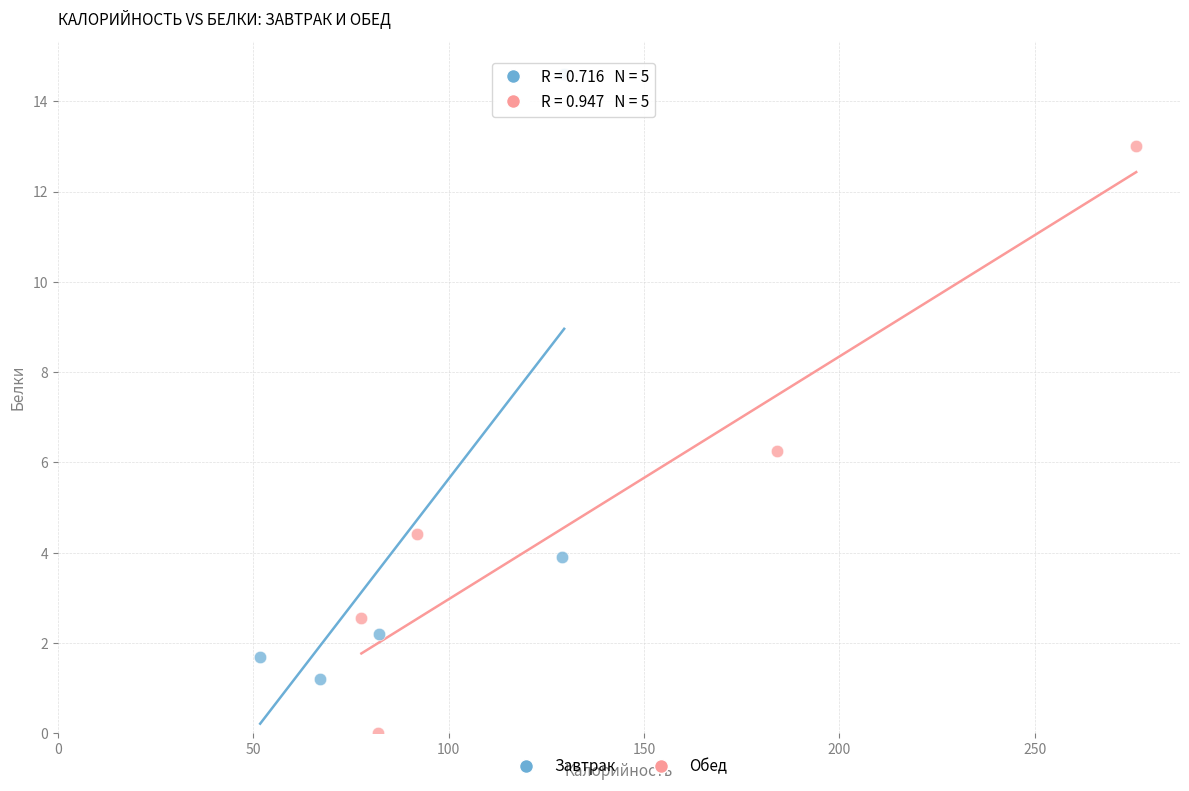

Which series contains the lowest Y value?

Обед